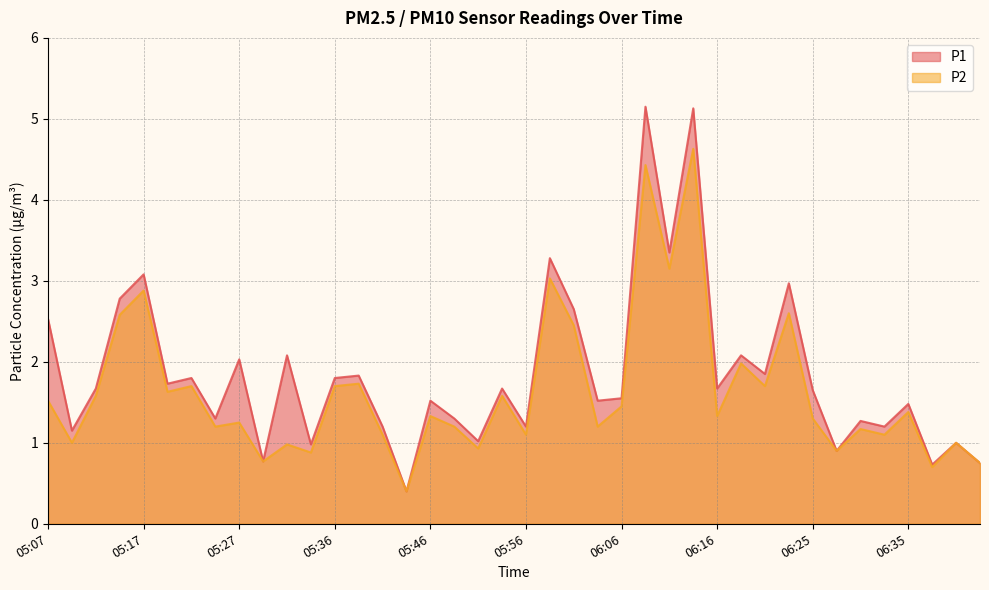

Where is P2 nearest to the value 2?

06:18